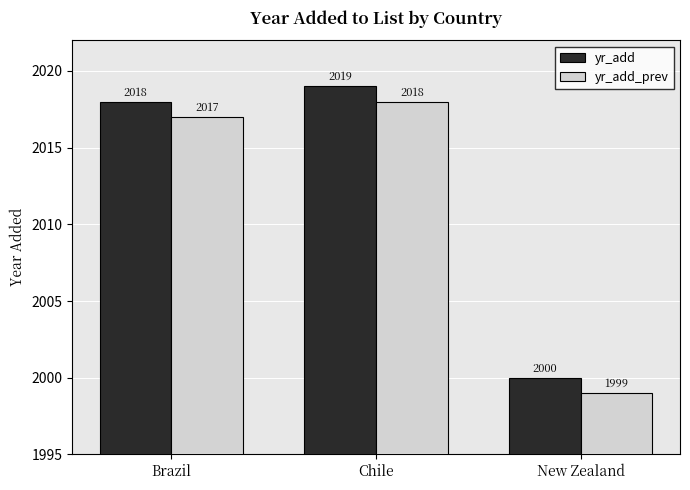

At how many categories does at least one series exceed 2015?

2